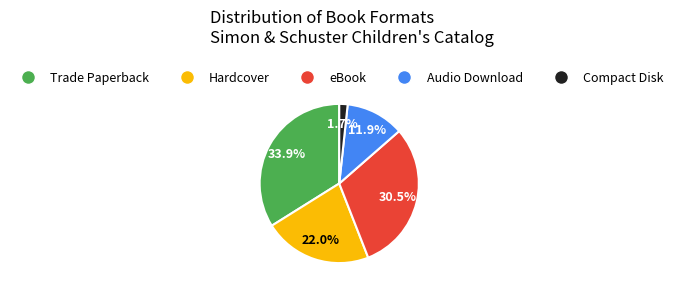

What percentage is the Compact Disk slice, to the nearest percent?

2%